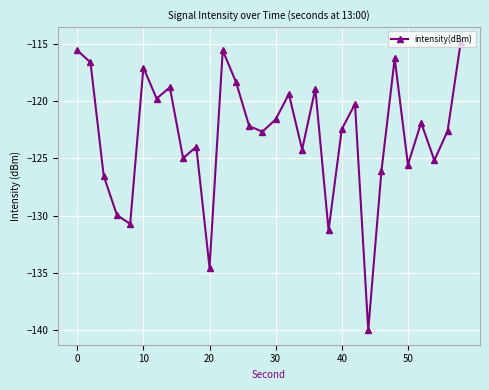

Count the number of values greater than -122.

14